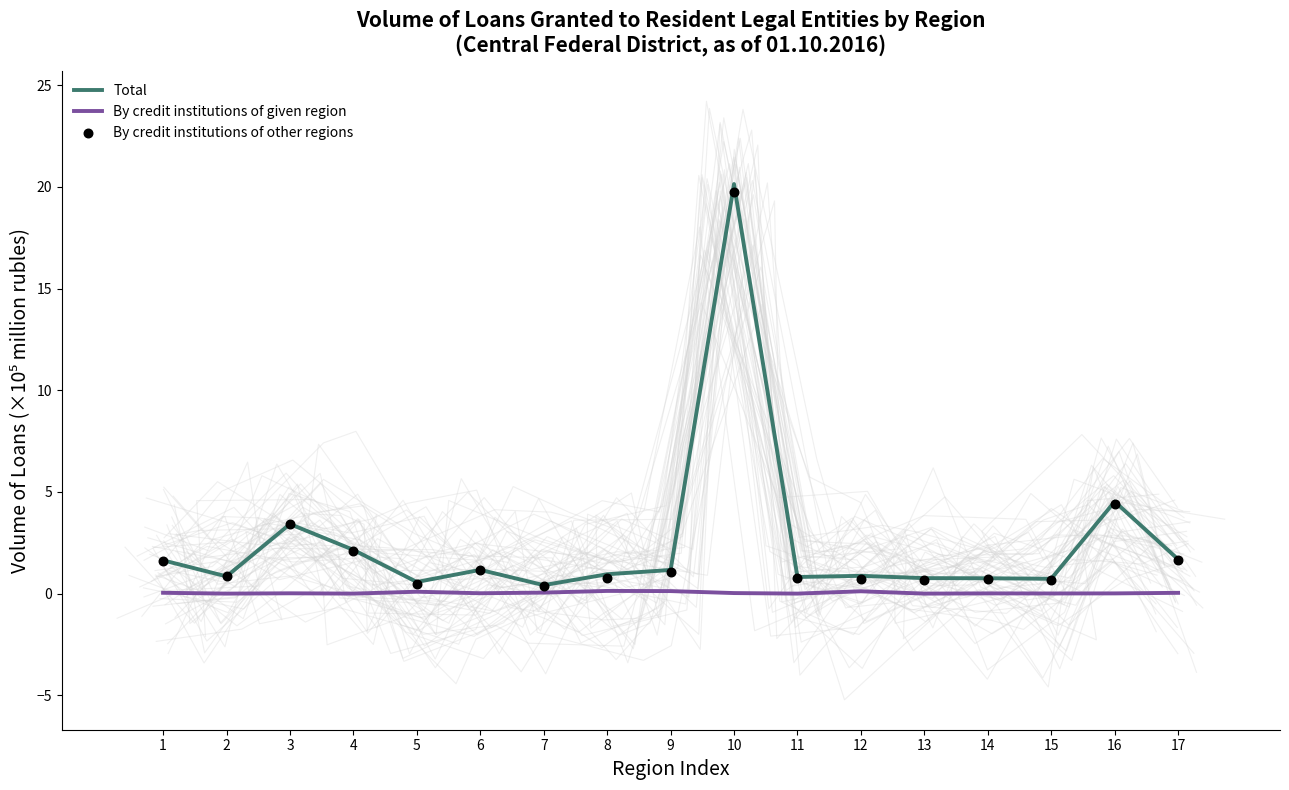

Is the value of By credit institutions of other regions at 17 greater than the value of By credit institutions of given region at 16?

Yes